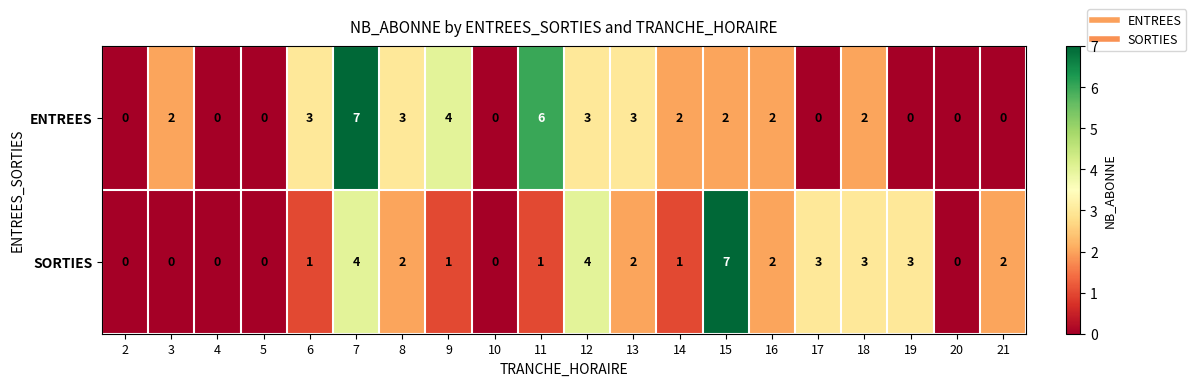

What is the difference between the maximum and minimum values in the ENTREES series?

7